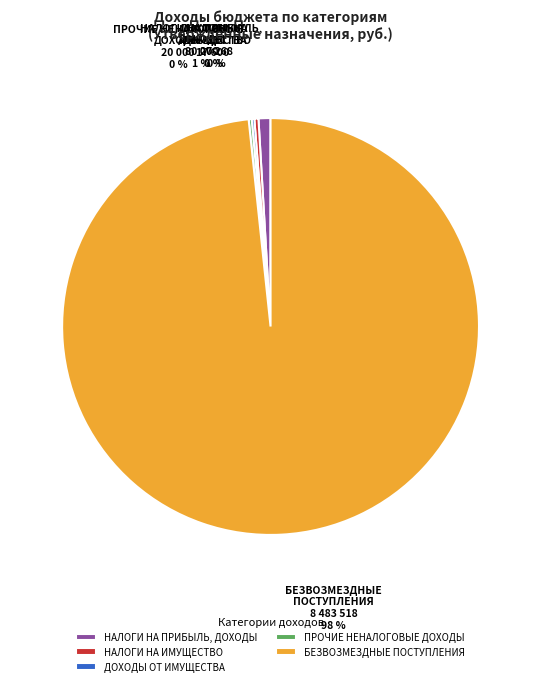

The БЕЗВОЗМЕЗДНЫЕ ПОСТУПЛЕНИЯ slice represents 98% of the pie. True or false?

True